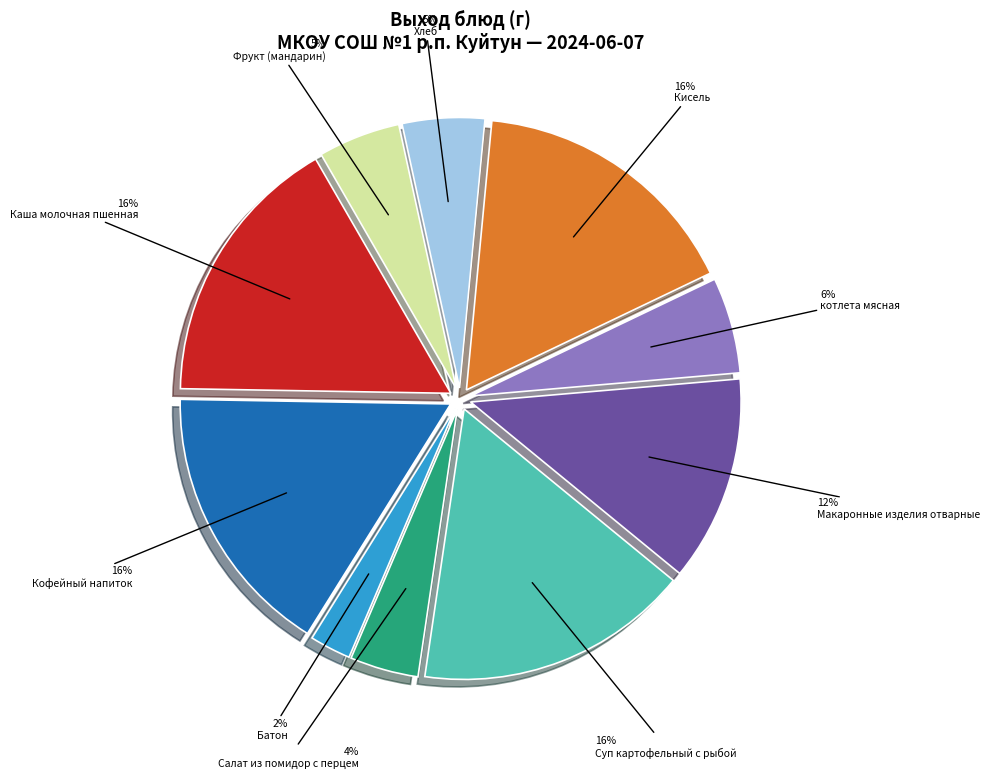

Is it true that Кисель is 16% of the pie?

True